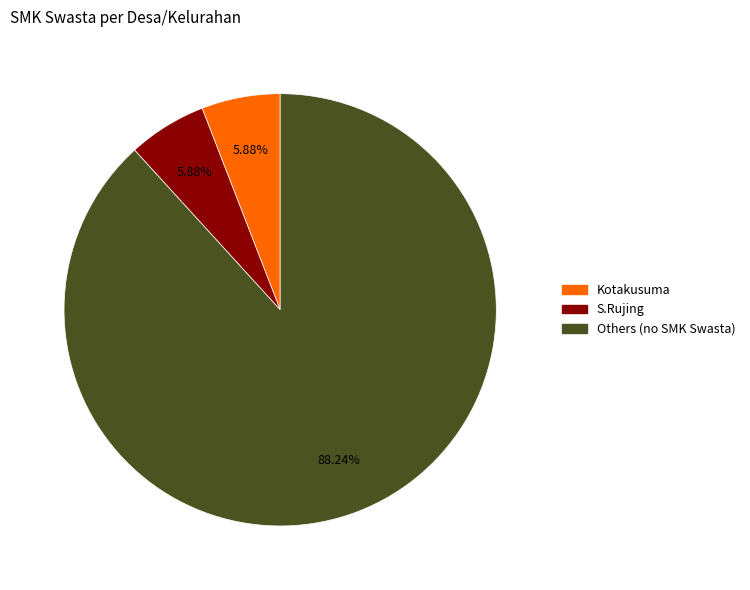

Does any single category account for the majority?

Yes